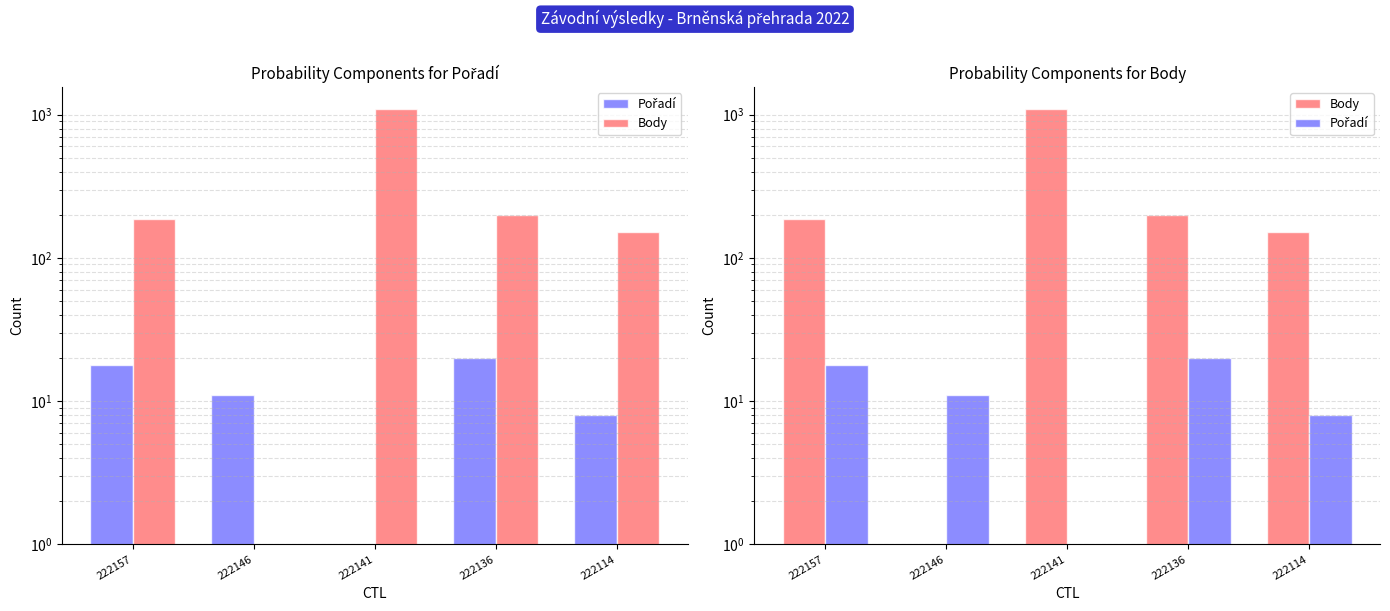

List the series in order of their overall mean, lowest first.

Pořadí, Body